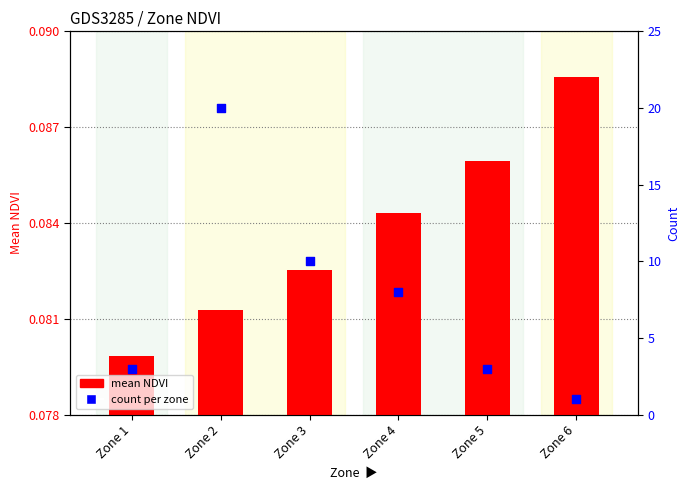

Which series has the widest spread of Y values?

count per zone